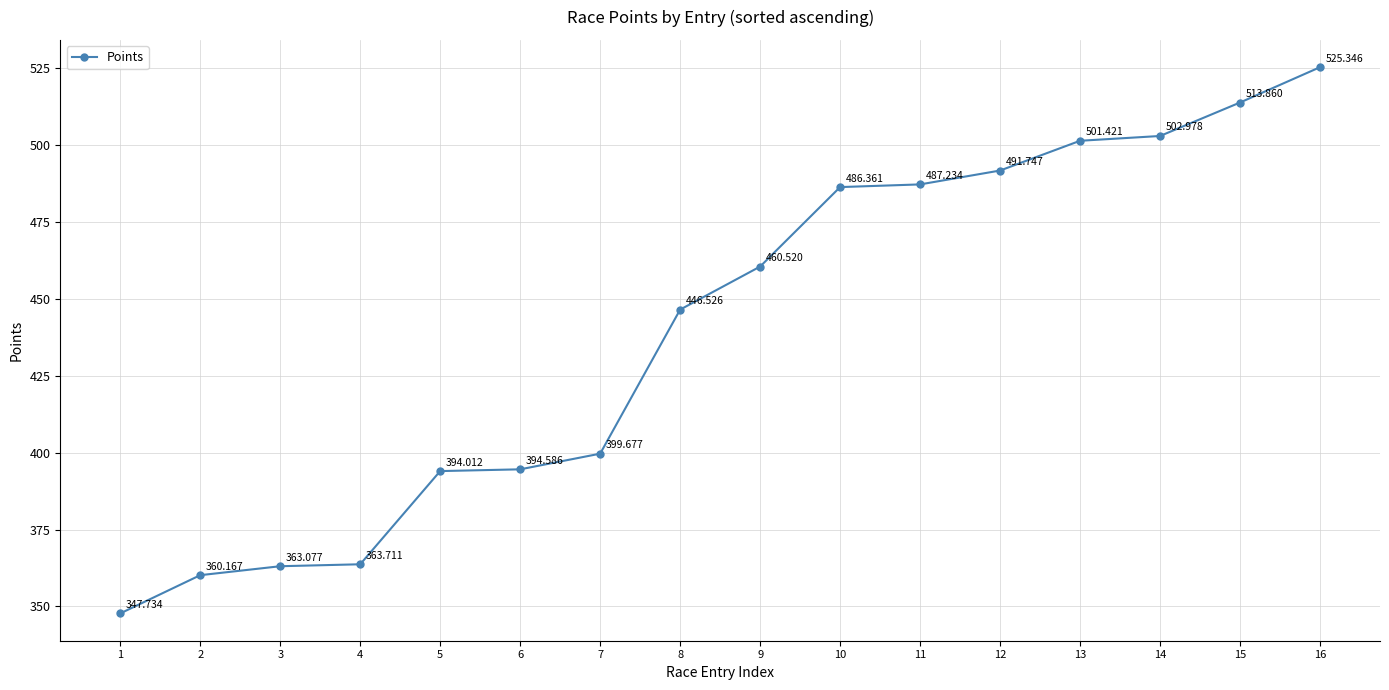

Between 11 and 6, which is larger?

11